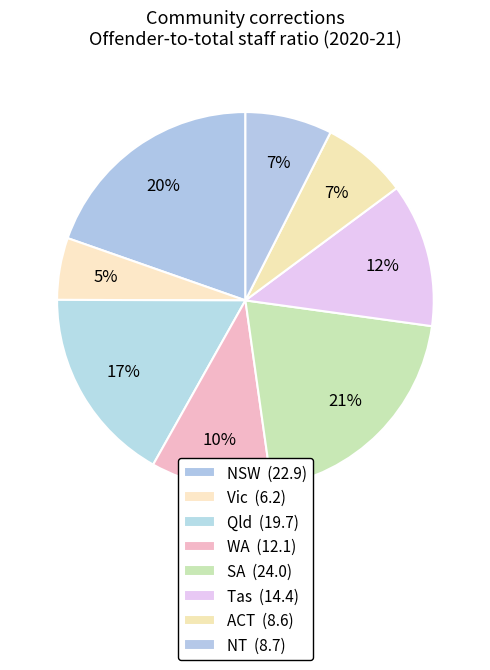

Which category has the biggest portion of the pie?

SA